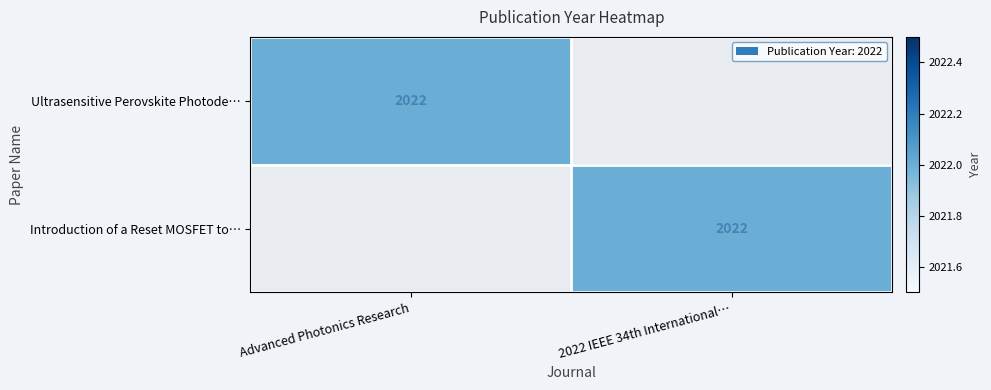

Which has a higher value, Advanced Photonics Research or 2022 IEEE 34th International…?

Advanced Photonics Research